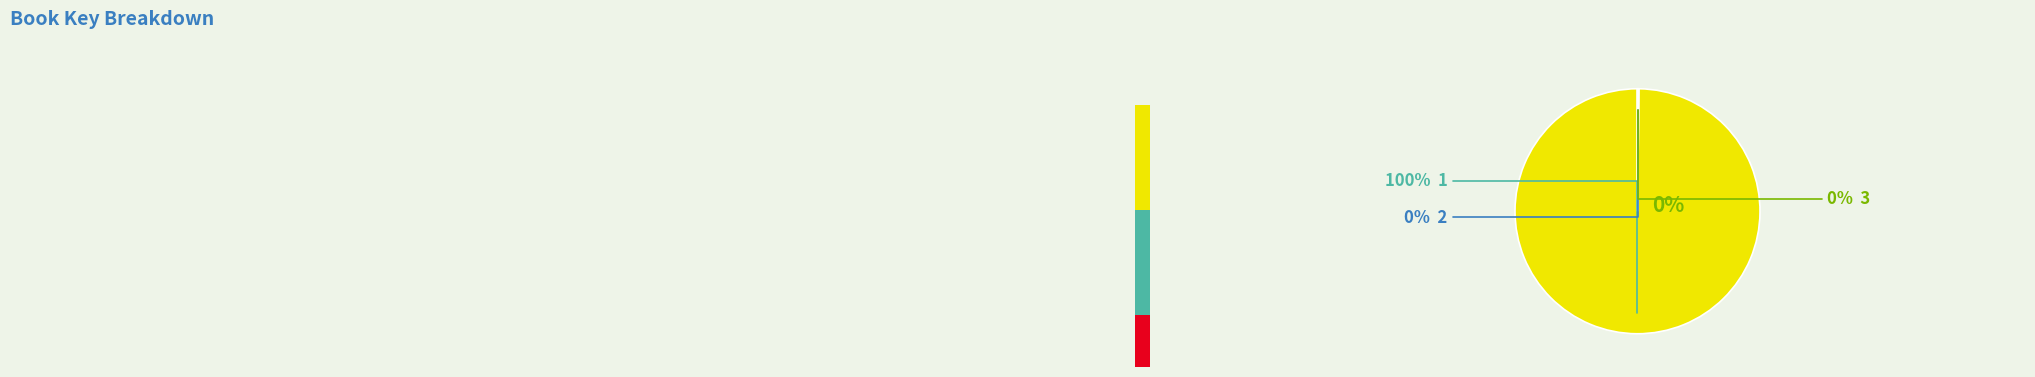

To the nearest percent, what is the average slice percentage?

33%